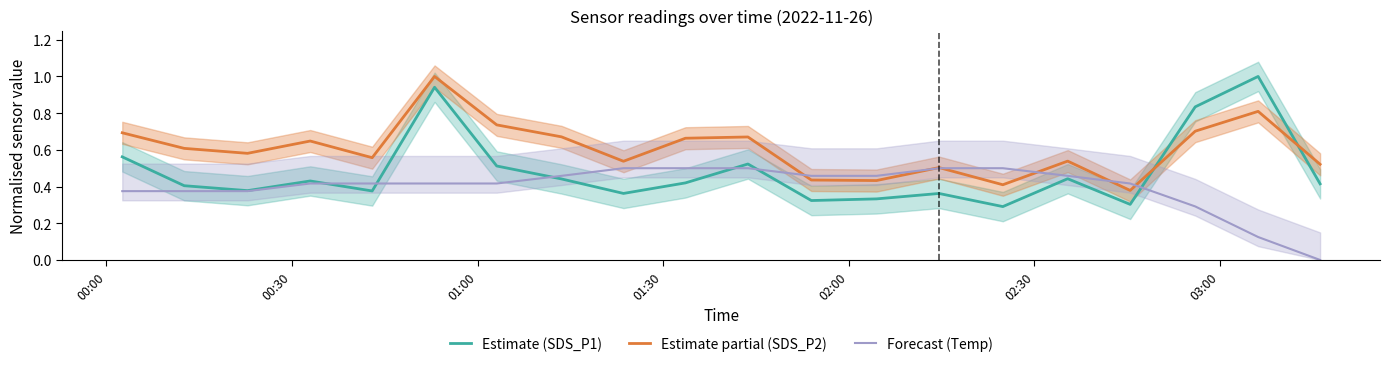

At how many categories does at least one series exceed 0?

20